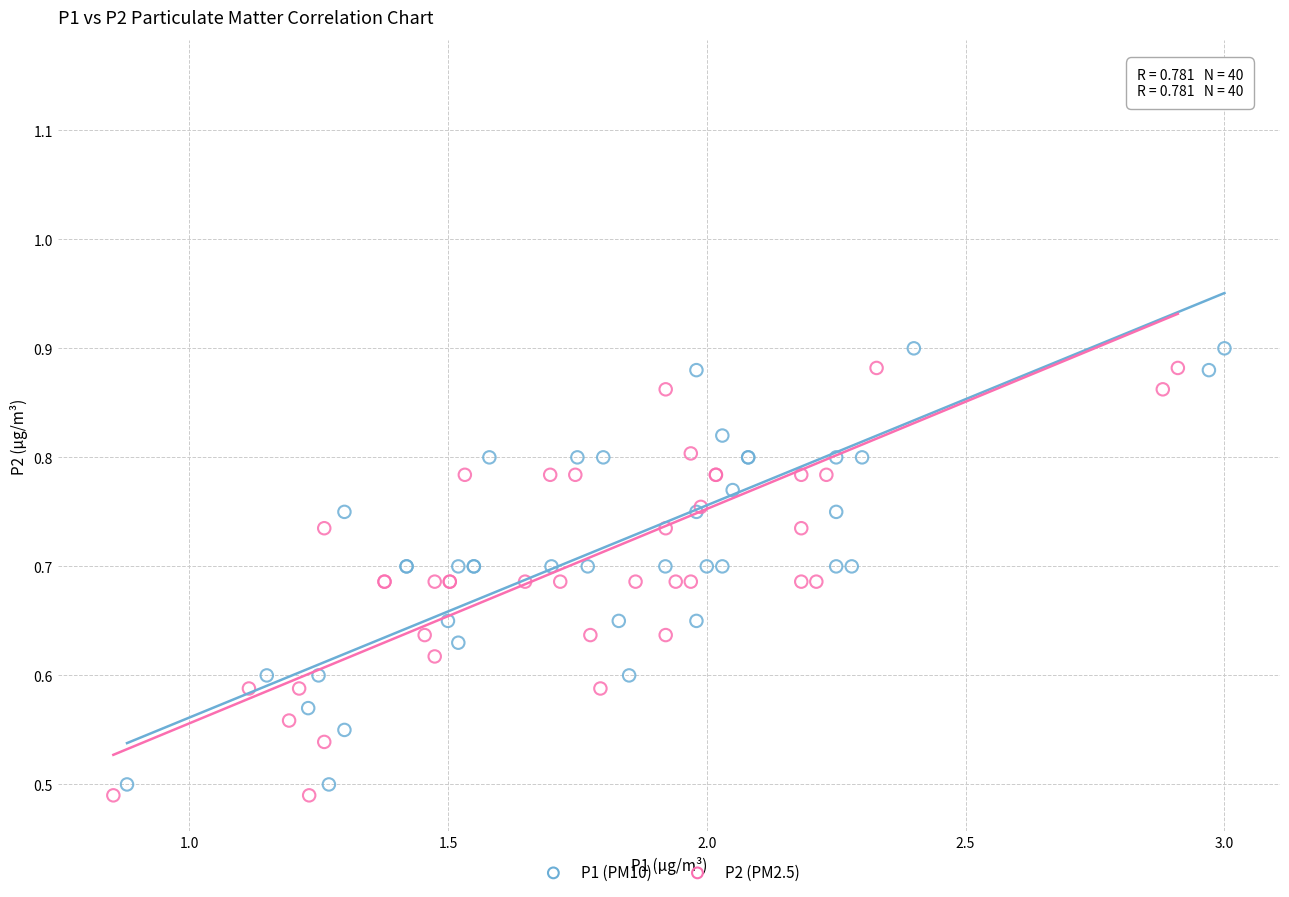

Which series has the largest Y range (max minus min)?

P1 (PM10)